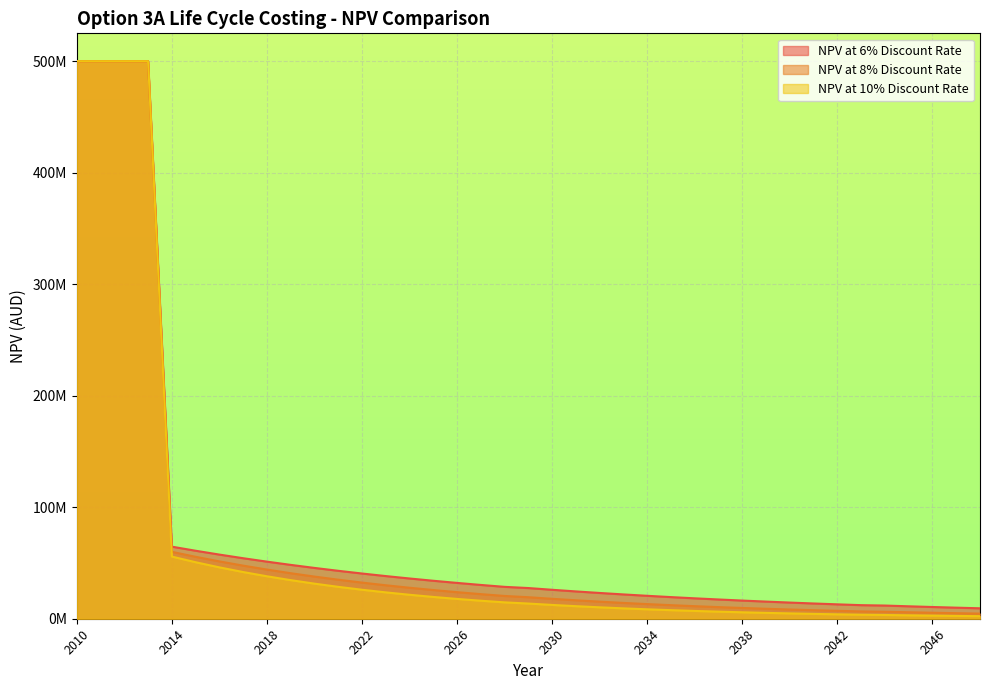

What is the difference between the NPV at 8% Discount Rate values at 2039 and 2015?

46602167.9